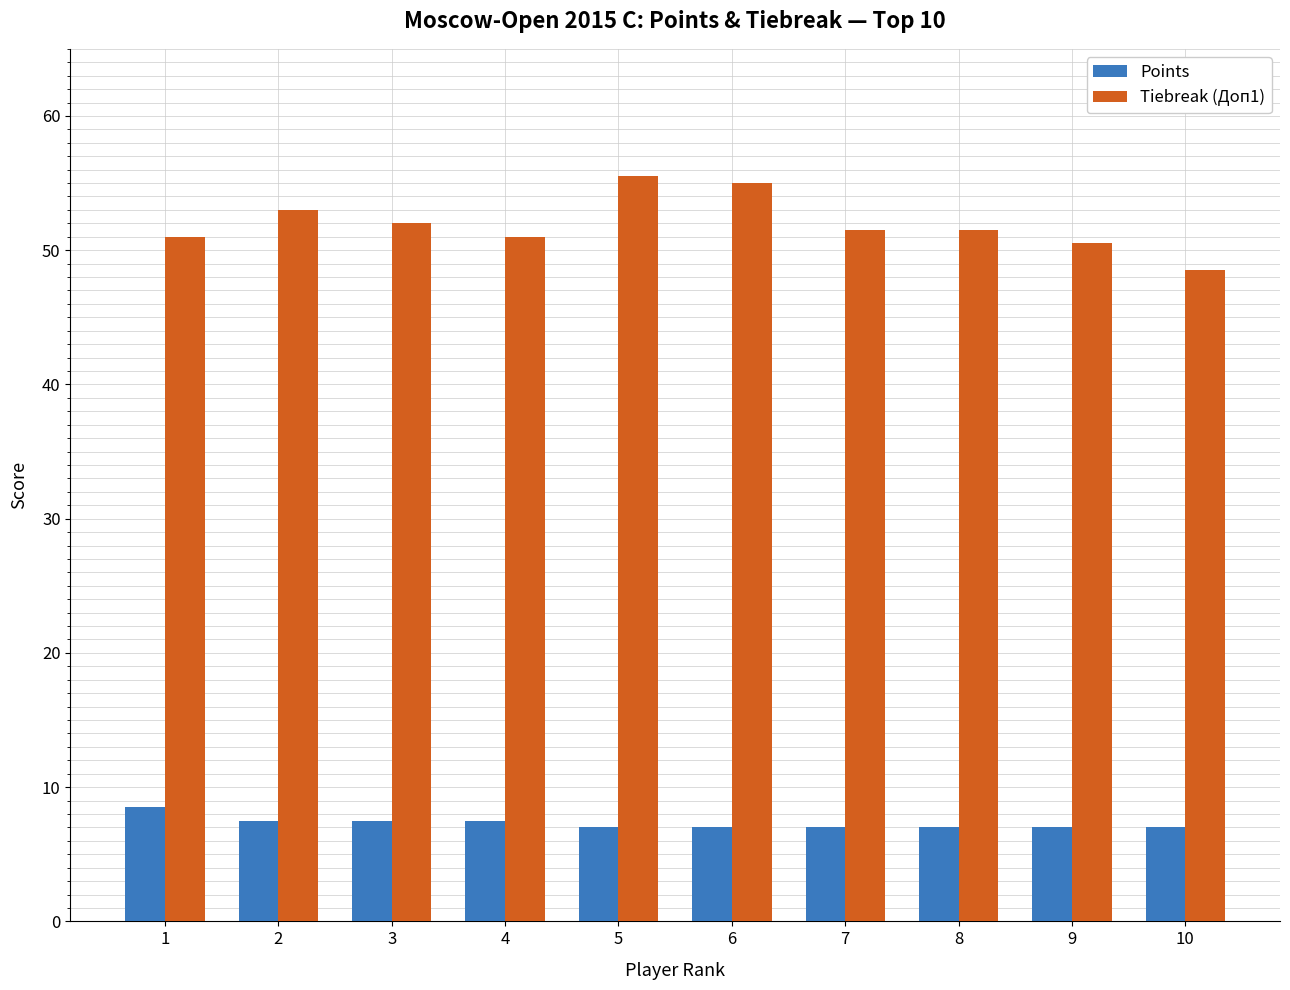

What is the average value of the Points series?

7.3